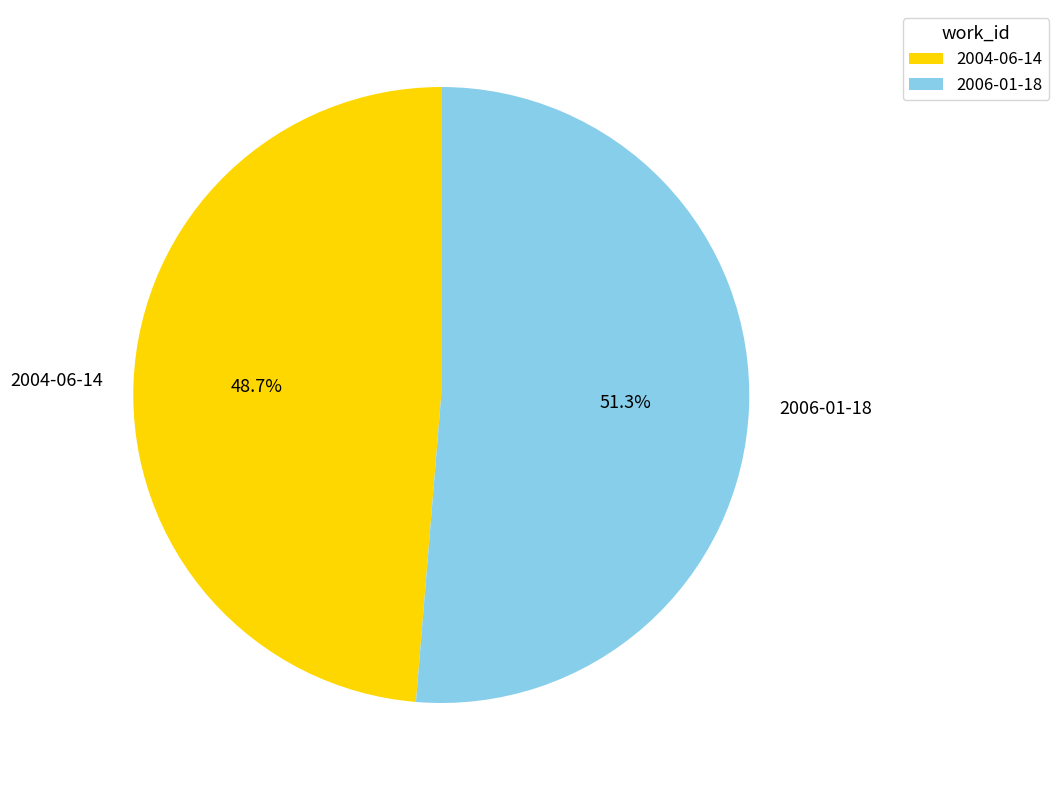

Between 2004-06-14 and 2006-01-18, which is larger?

2006-01-18